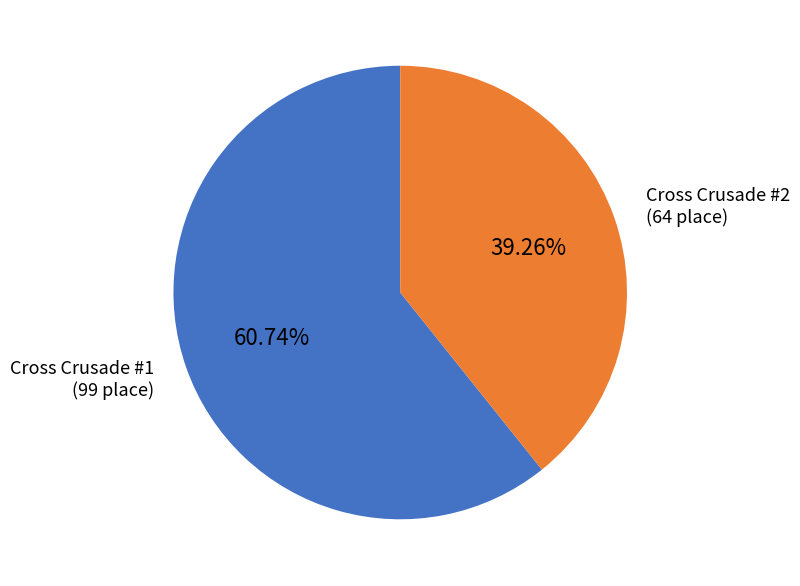

Does any single category account for the majority?

Yes